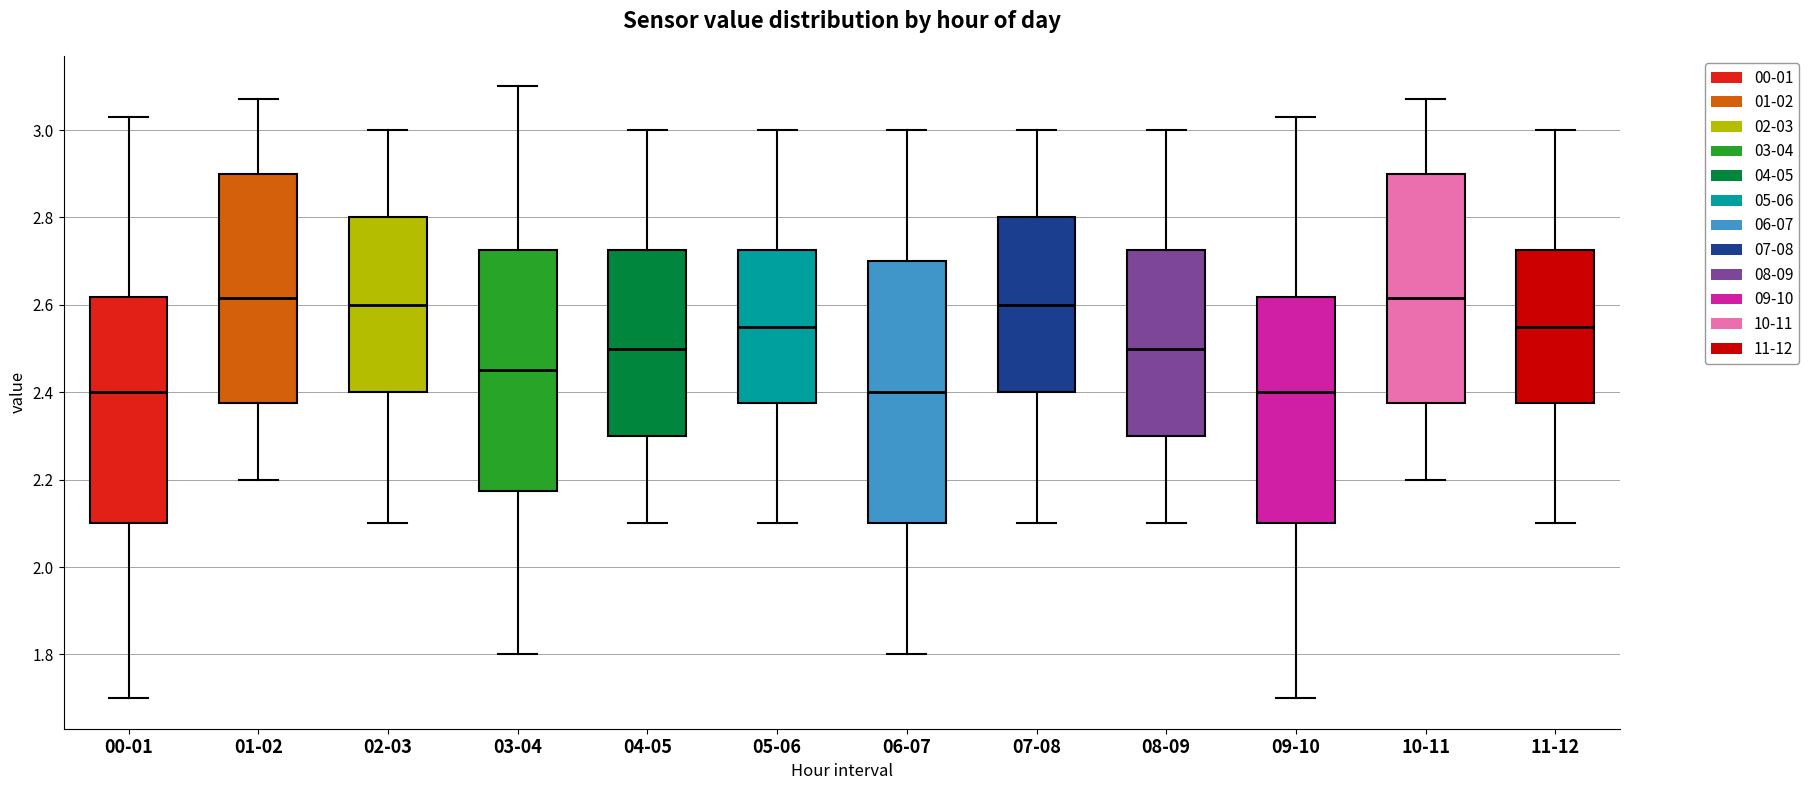

Which box is the tallest, from its lower edge to its upper edge?

06-07